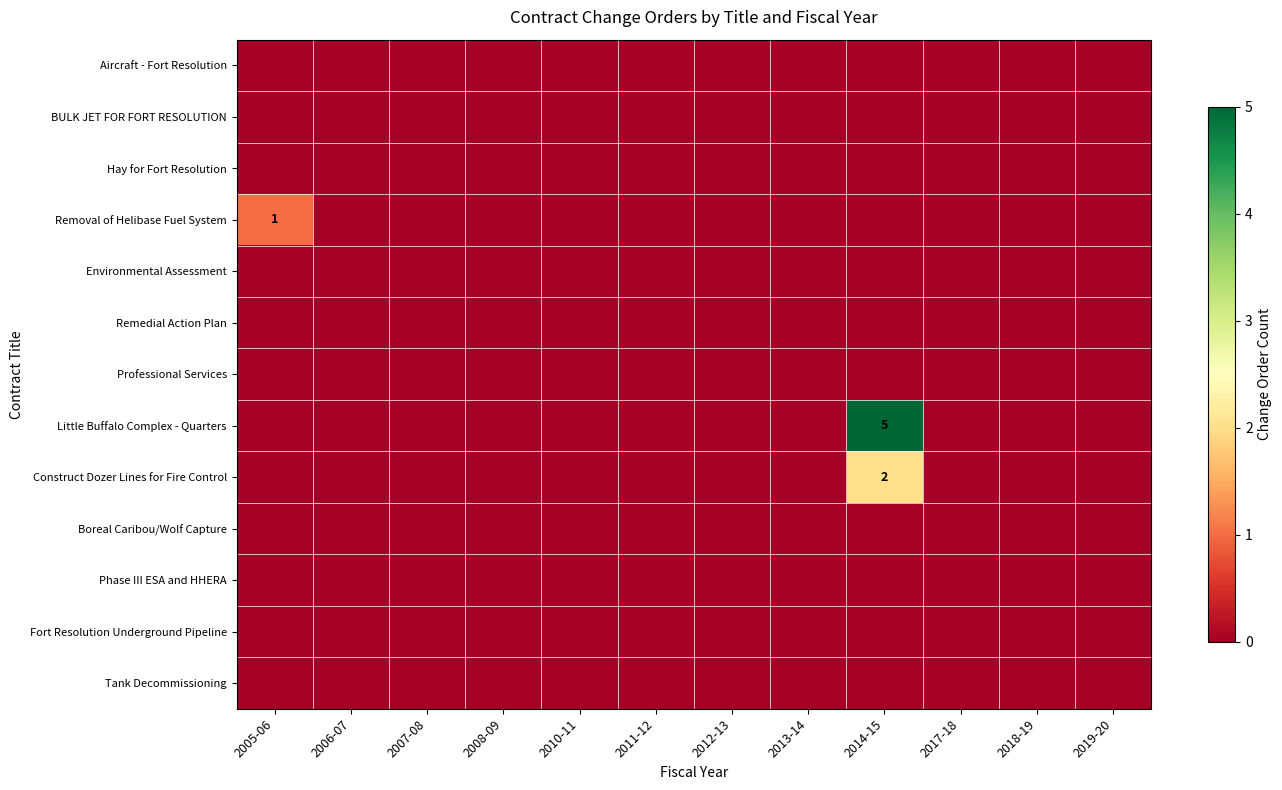

Is the value of Fort Resolution Underground Pipeline at 2012-13 greater than the value of Construct Dozer Lines for Fire Control at 2005-06?

No